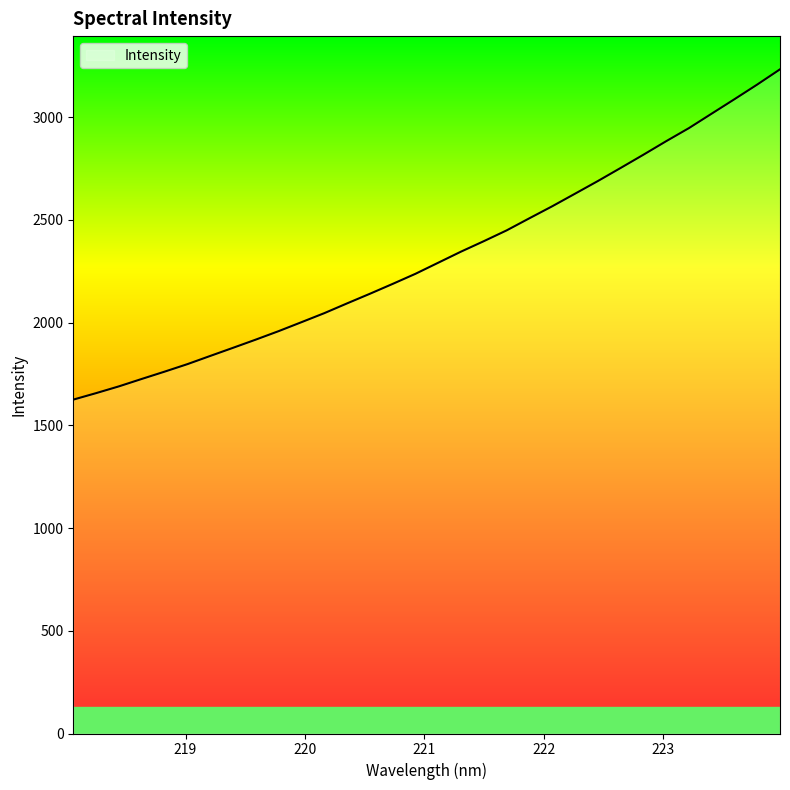

What is the maximum value shown in the chart?

3232.8